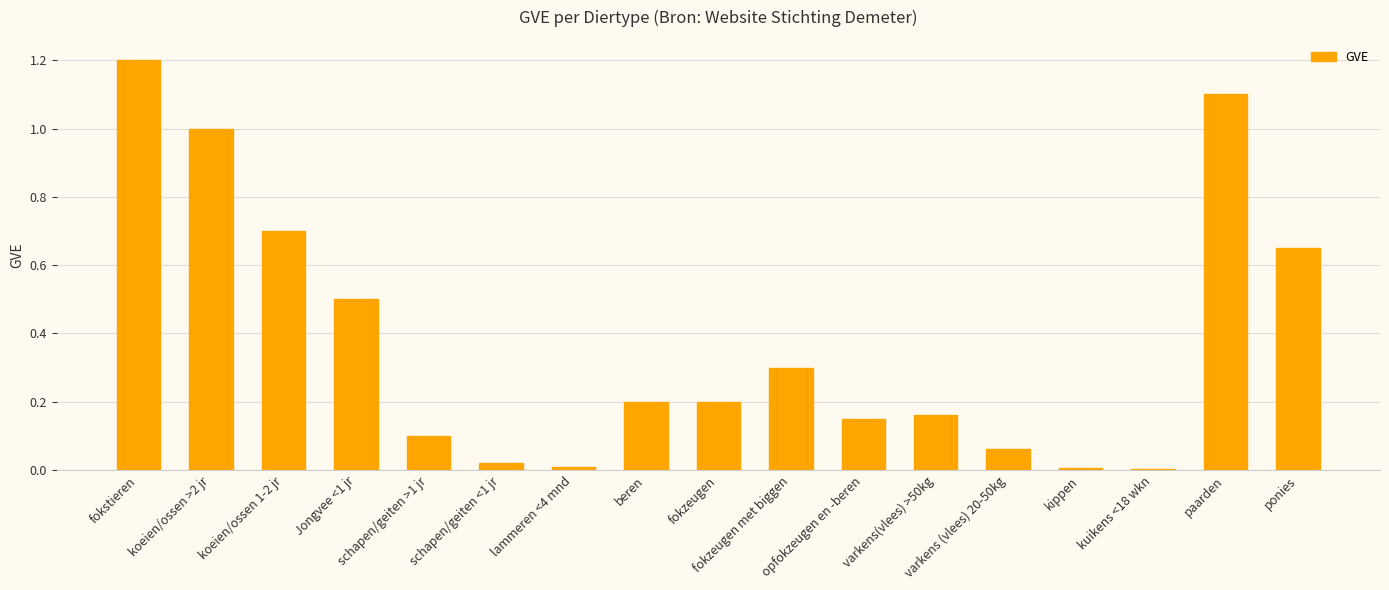

Count the number of categories in the chart.

17